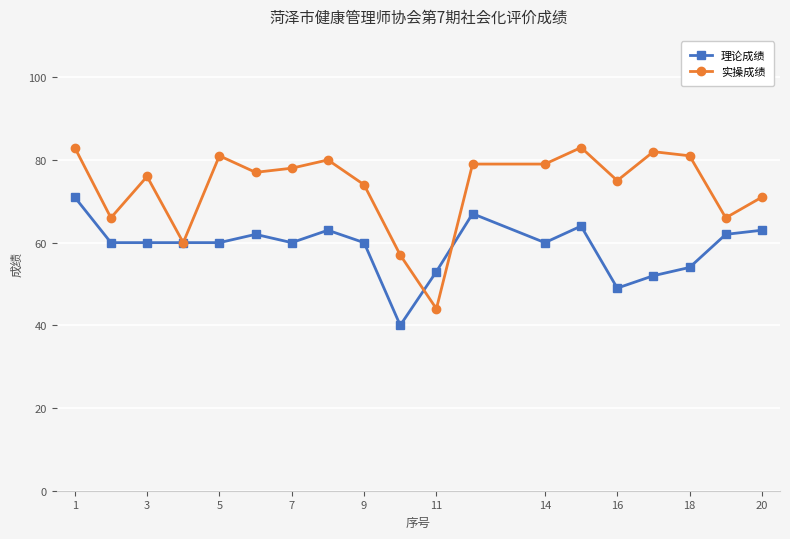

Which series has the largest total across all categories?

实操成绩